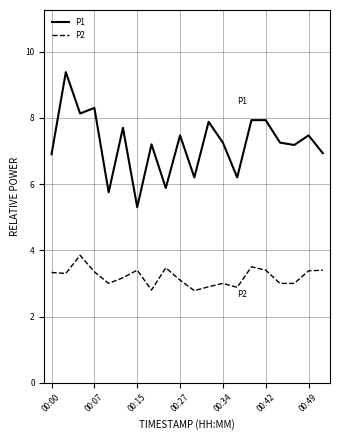

Which series has the largest total across all categories?

P1